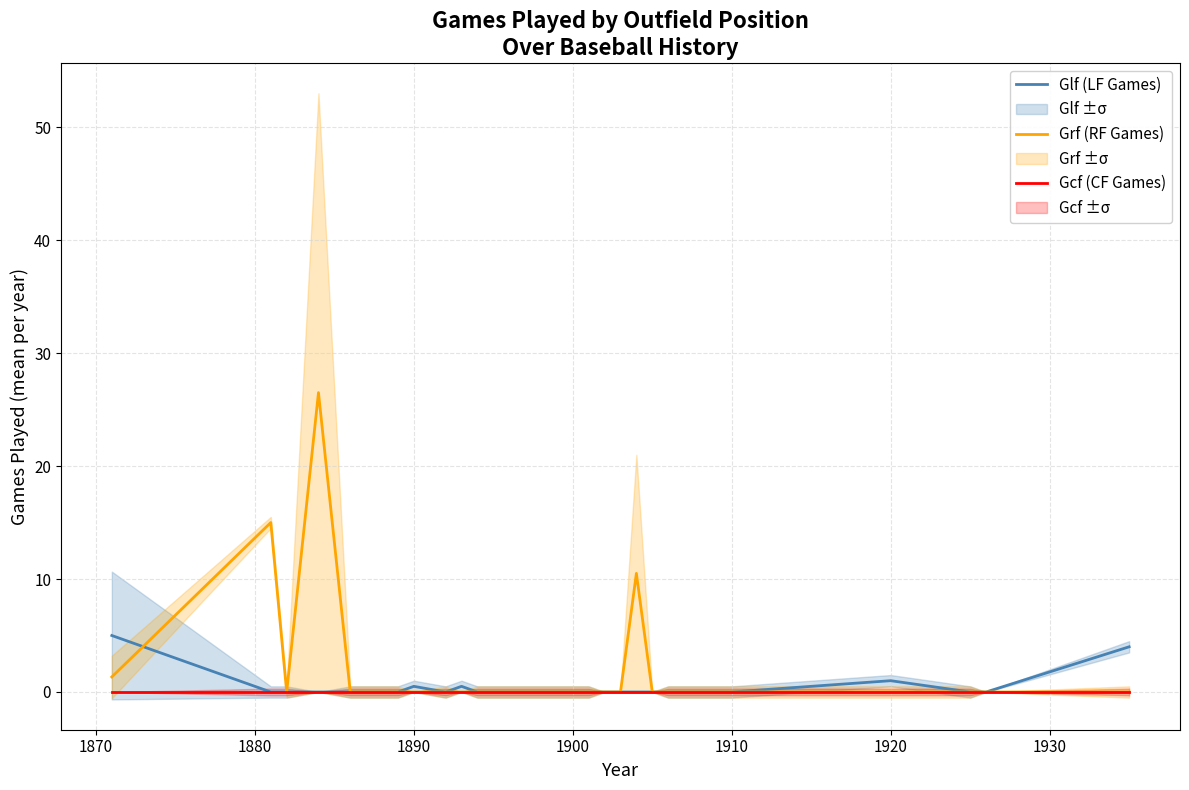

Rank the series by their average value, from highest to lowest.

Grf (RF Games), Glf (LF Games), Gcf (CF Games)